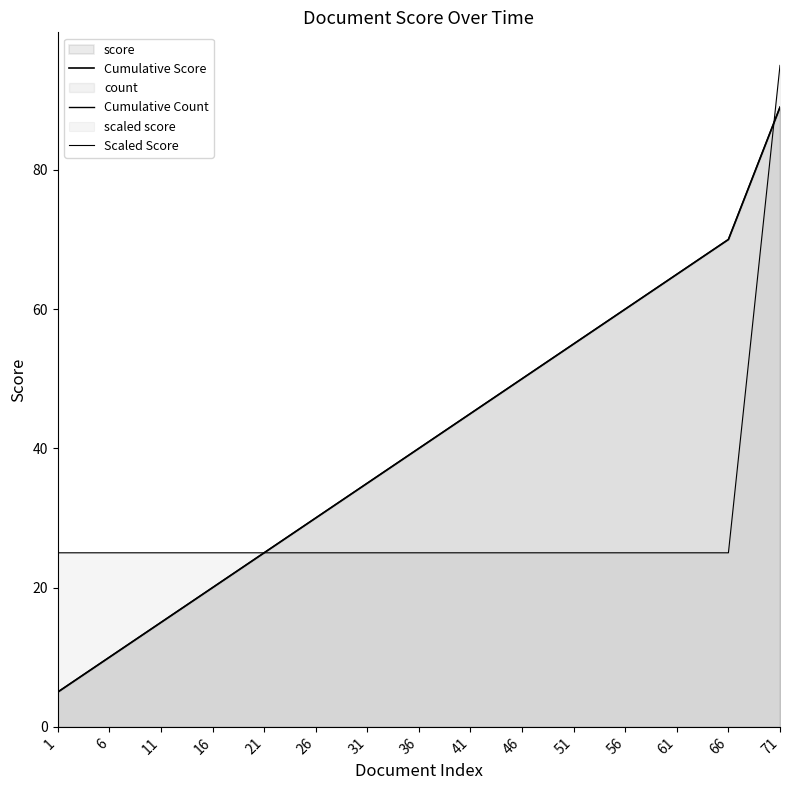

List the labels in order of Cumulative Score value, largest first.

71, 66, 61, 56, 51, 46, 41, 36, 31, 26, 21, 16, 11, 6, 1